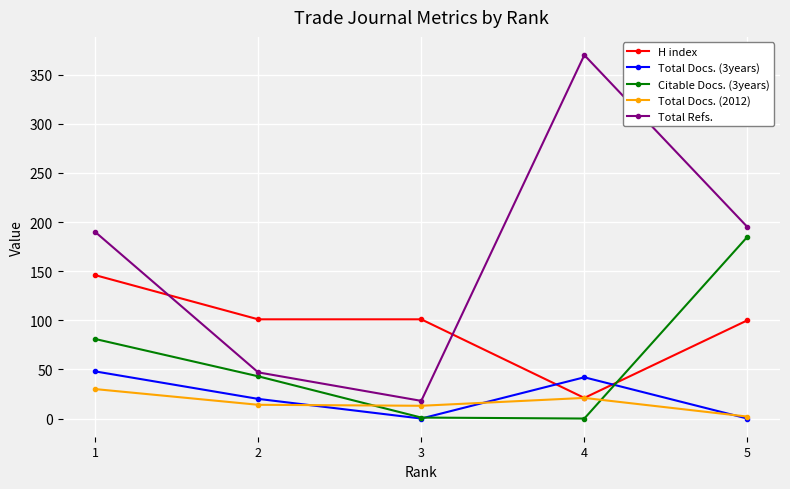

What is the average value of the Total Refs. series?

164